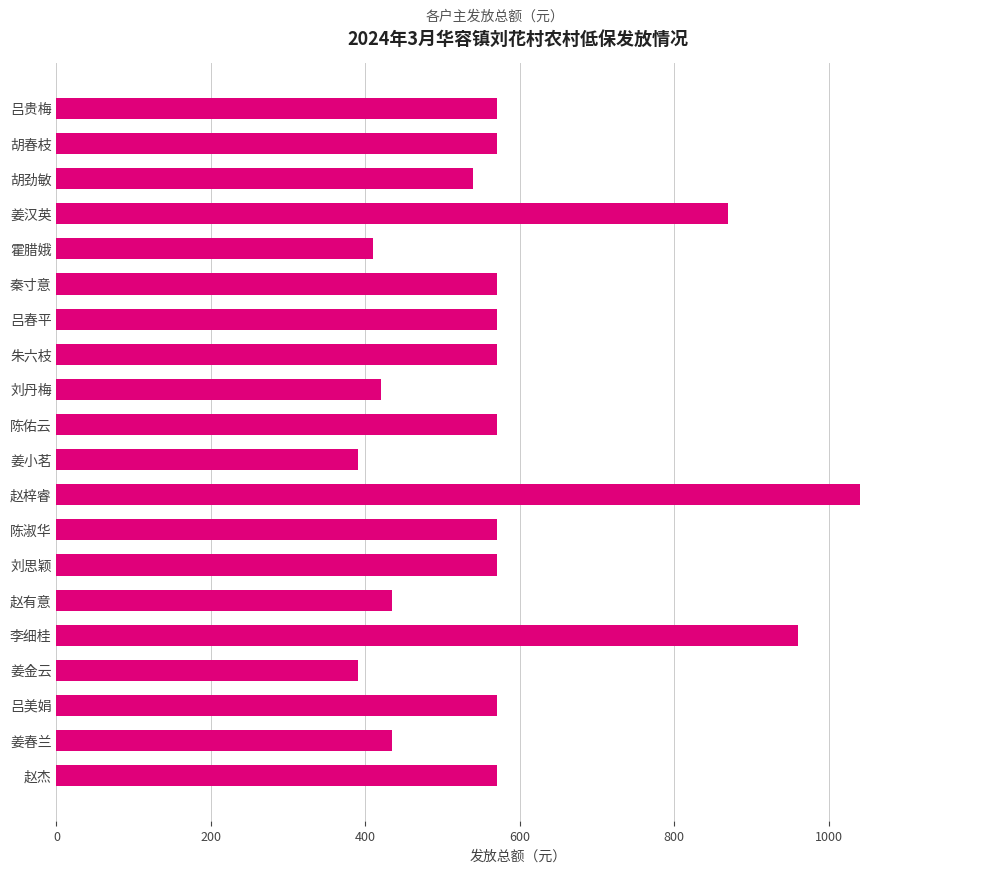

What is the ratio of the value at 赵梓睿 to the value at 吕贵梅?

1.8